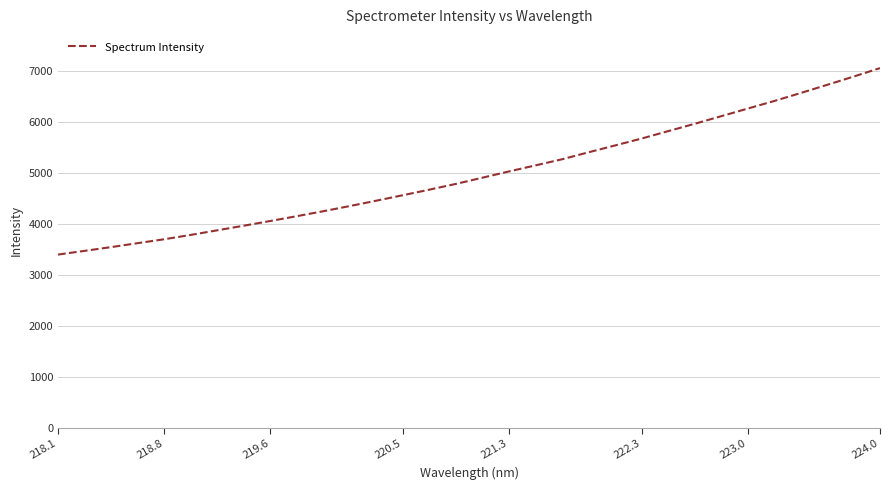

What is the difference between the maximum and minimum values?

3650.0